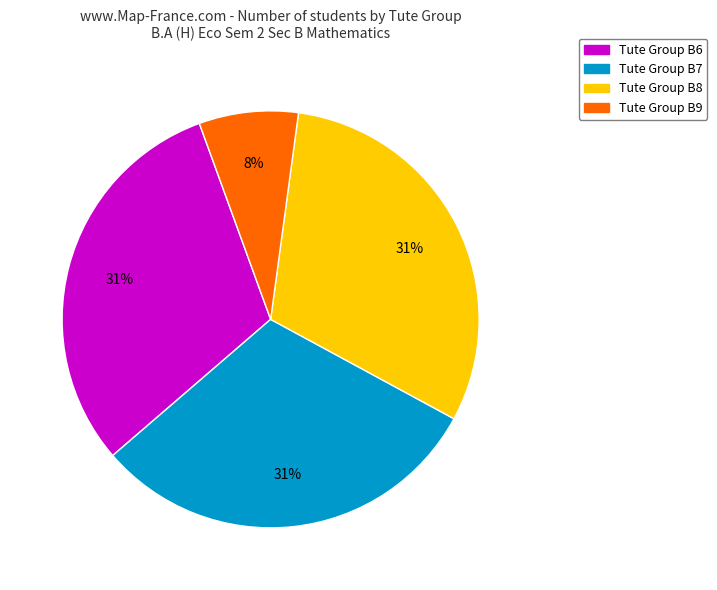

To the nearest percent, what is the average slice percentage?

25%